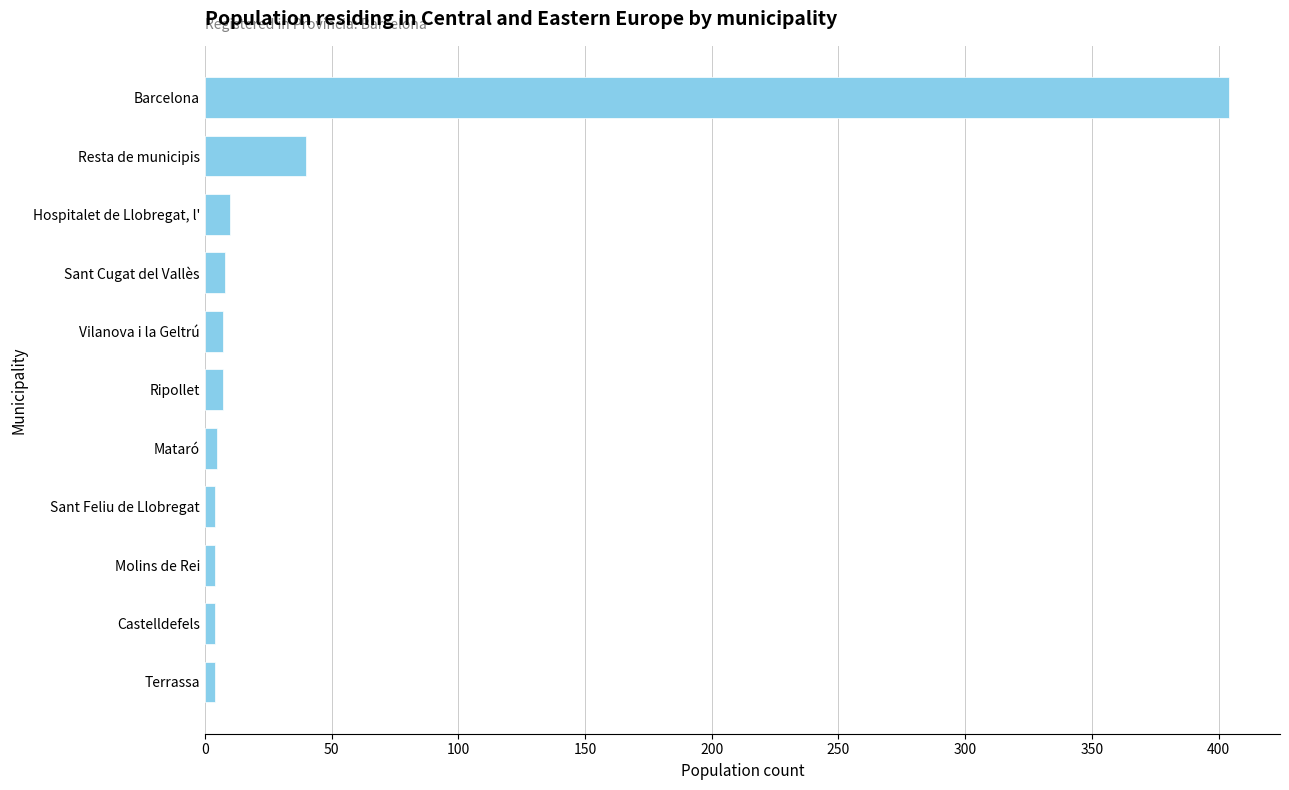

What is the difference between the second highest and minimum values?

36